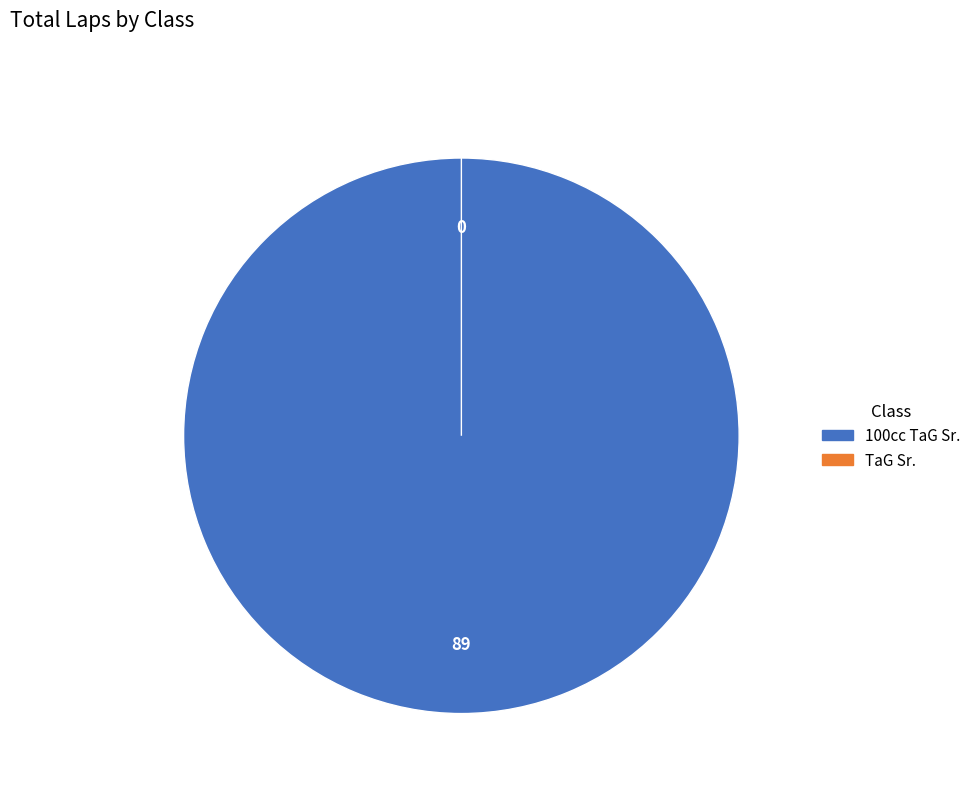

Does any single category account for the majority?

No